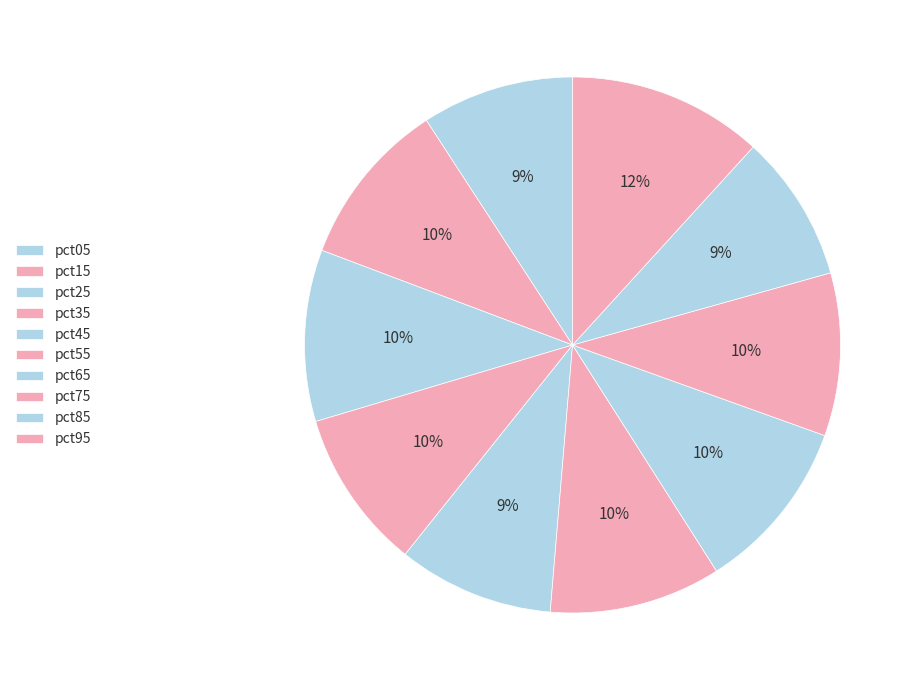

How many slices are in this pie chart?

10